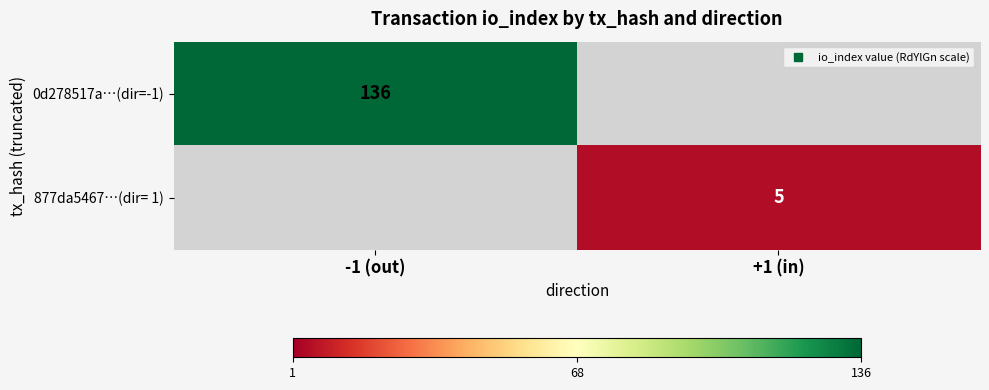

At which label is 0d278517a…(dir=-1) closest to 136?

-1 (out)